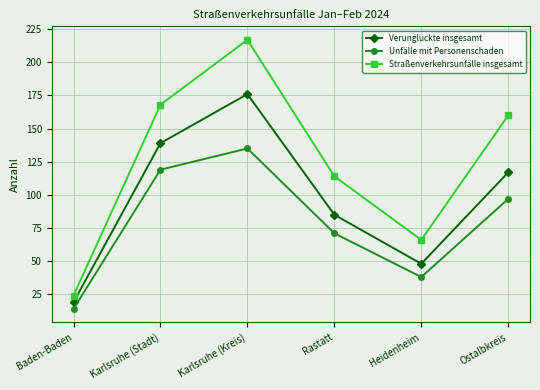

Reading right to left, transcribe all the data shown in this chart.

Verunglückte insgesamt: Ostalbkreis=117	Heidenheim=48	Rastatt=85	Karlsruhe (Kreis)=176	Karlsruhe (Stadt)=139	Baden-Baden=19
Unfälle mit Personenschaden: Ostalbkreis=97	Heidenheim=38	Rastatt=71	Karlsruhe (Kreis)=135	Karlsruhe (Stadt)=119	Baden-Baden=14
Straßenverkehrsunfälle insgesamt: Ostalbkreis=160	Heidenheim=66	Rastatt=114	Karlsruhe (Kreis)=217	Karlsruhe (Stadt)=168	Baden-Baden=24